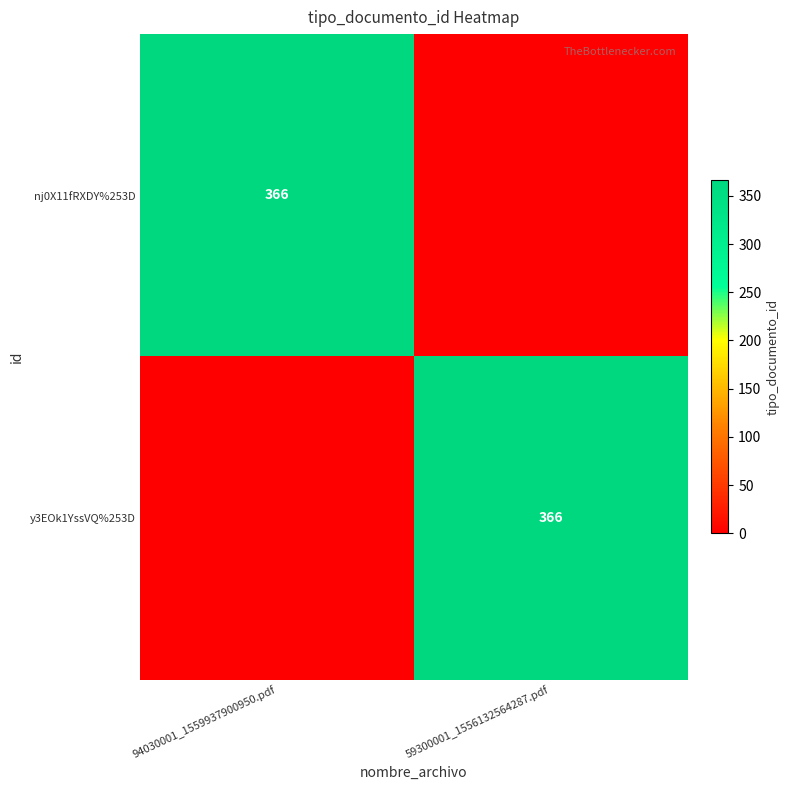

The value of nj0X11fRXDY%253D at 94030001_1559937900950.pdf is 190. True or false?

False